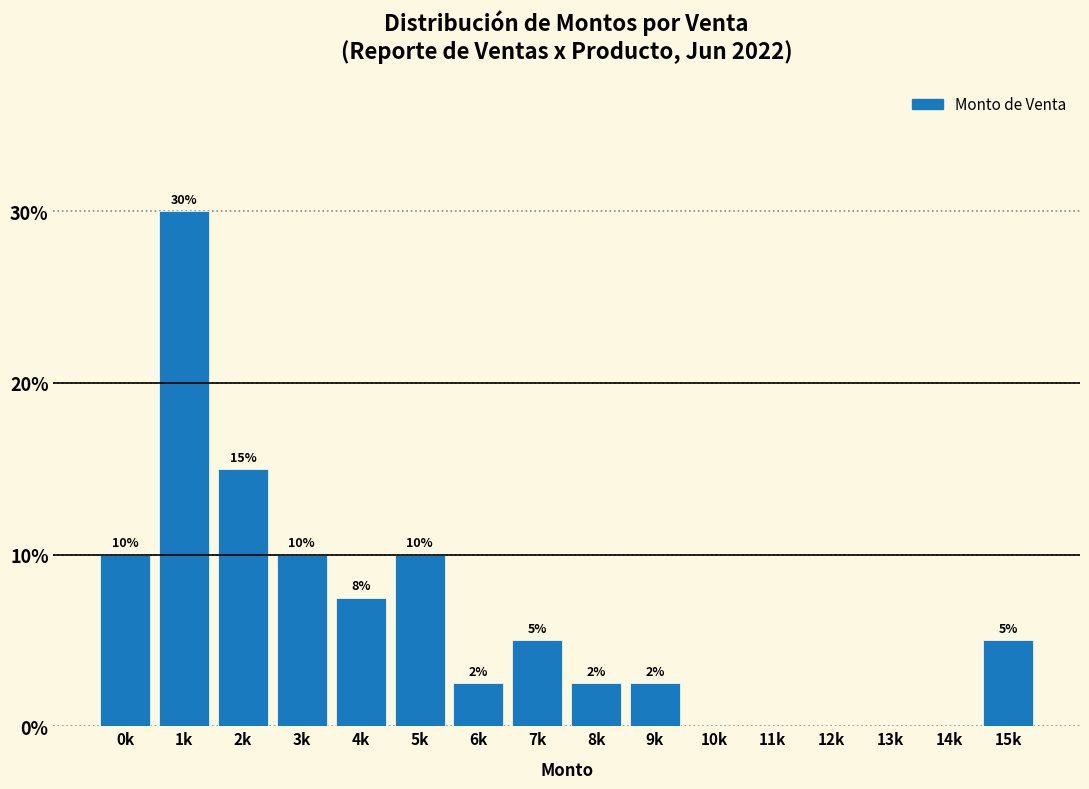

Which category has the highest value across all series?

1k